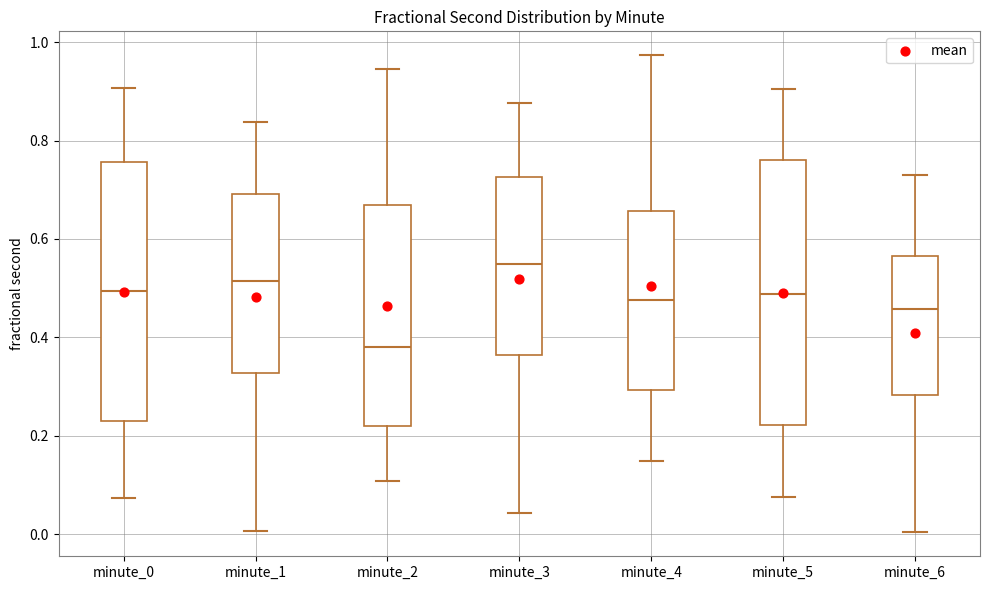

Which box's median line is the highest?

minute_3